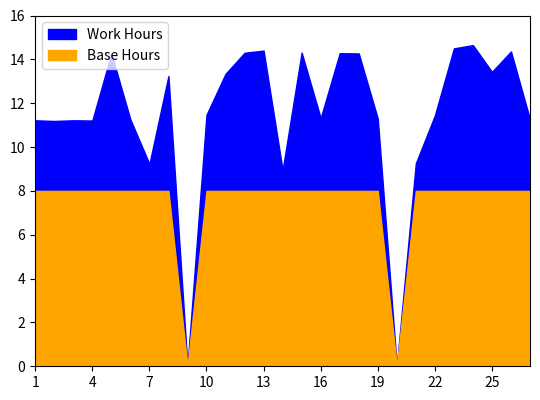

Count the number of categories in the chart.

27